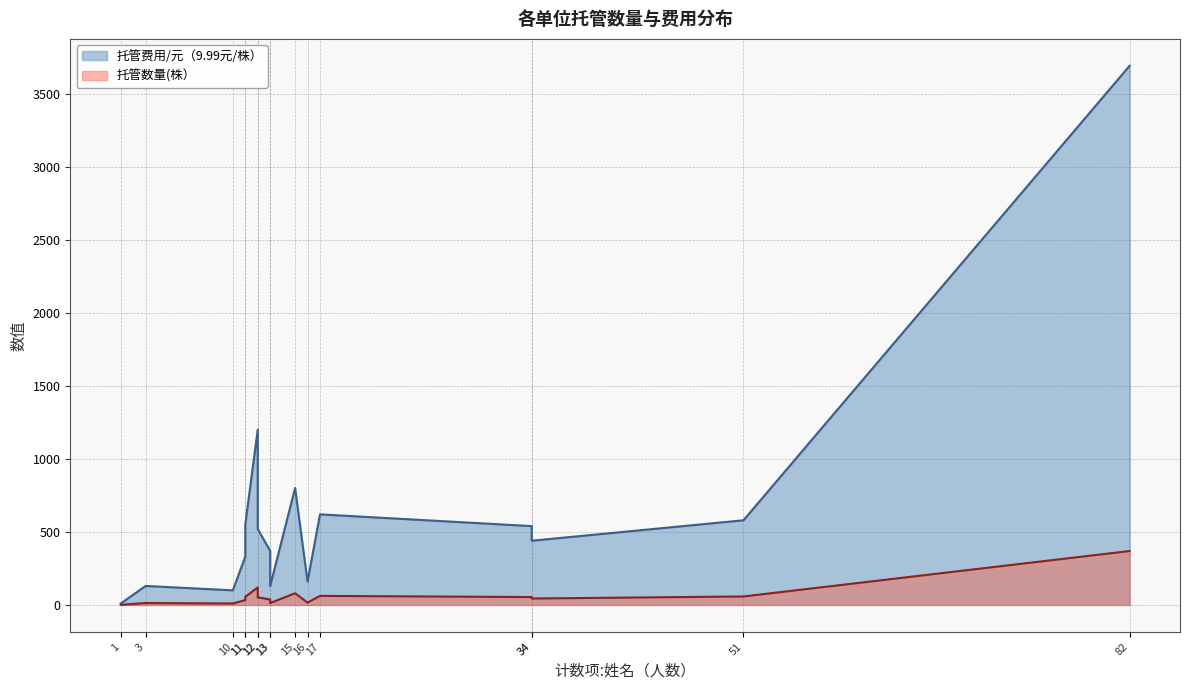

In 托管数量(株）, how many points are higher than both neighbors (excluding endpoints)?

5